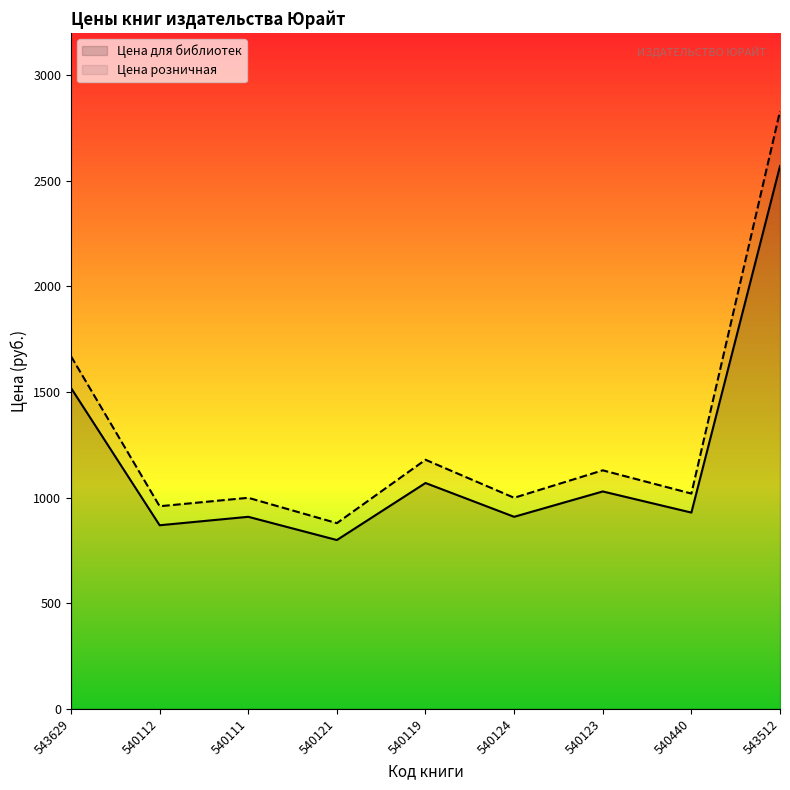

What is the difference between the Цена для библиотек values at 540121 and 540111?

110